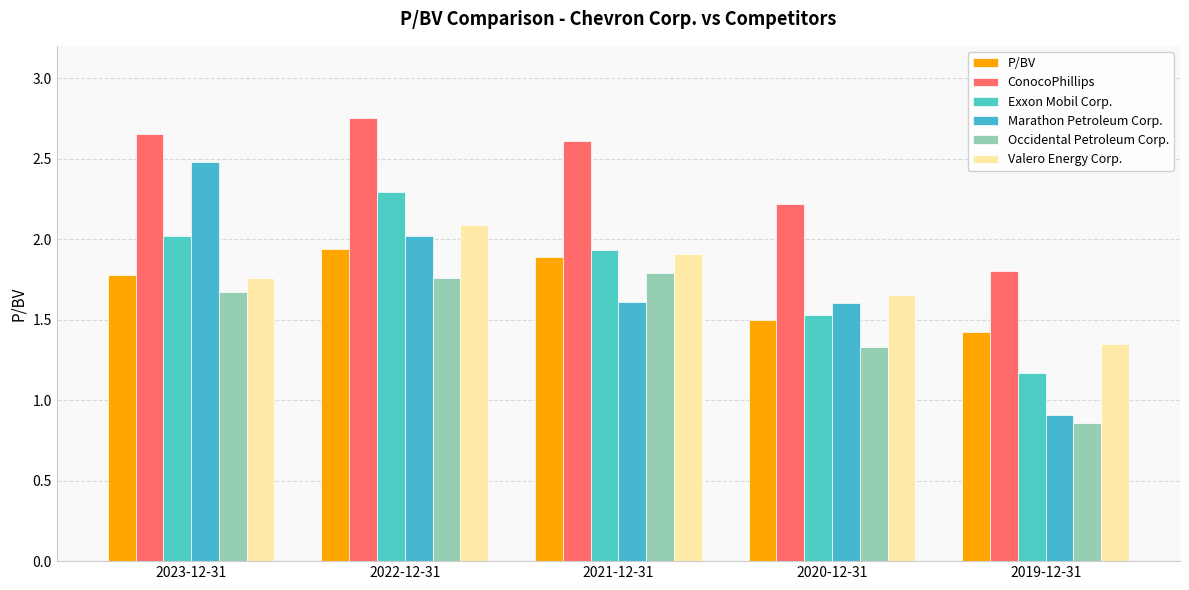

What is the minimum value shown in the chart?

0.9